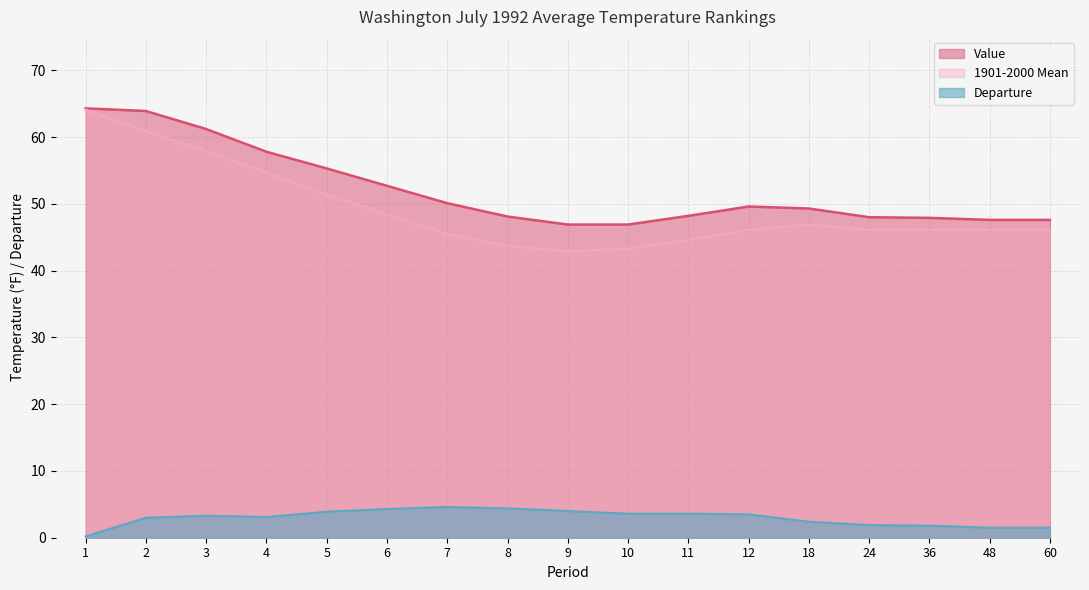

Where does the Departure series first go above 3?

3